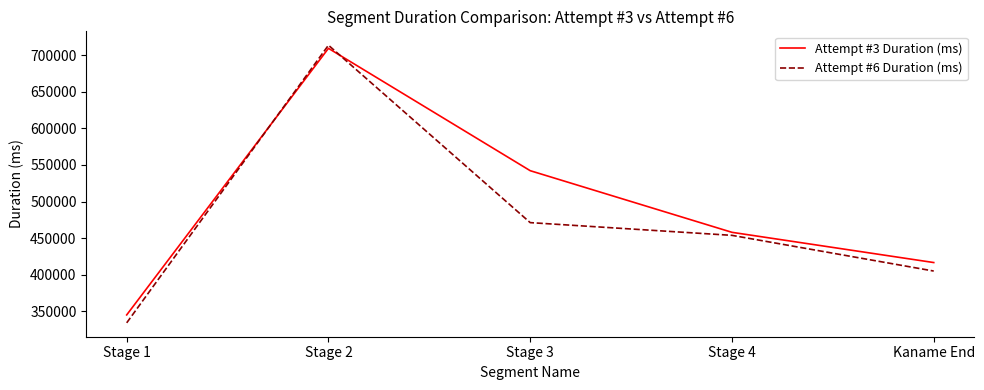

Which category has the lowest value in the Attempt #3 Duration (ms) series?

Stage 1